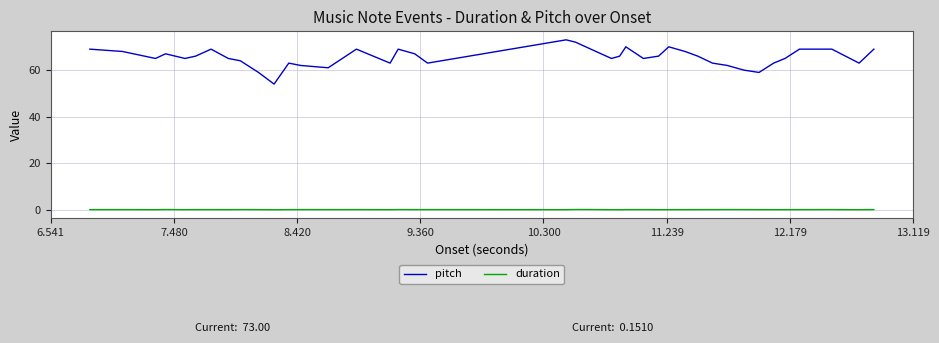

Is this an area chart (filled region under the line)?

No